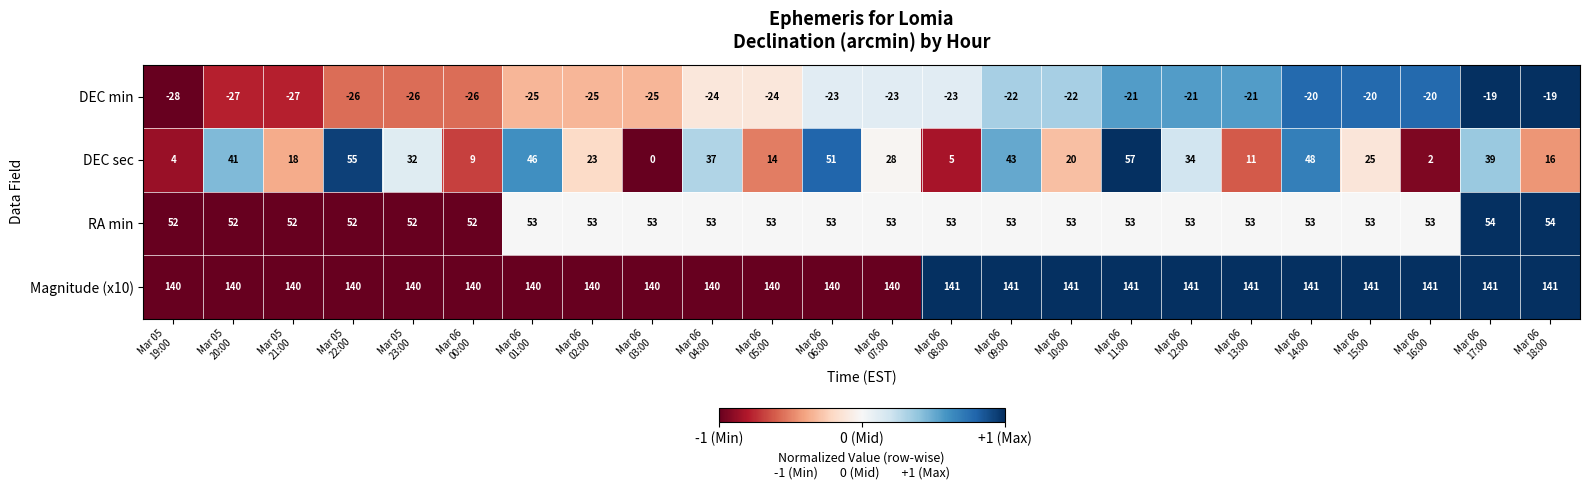

How many RA min values are between 53 and 54?

18